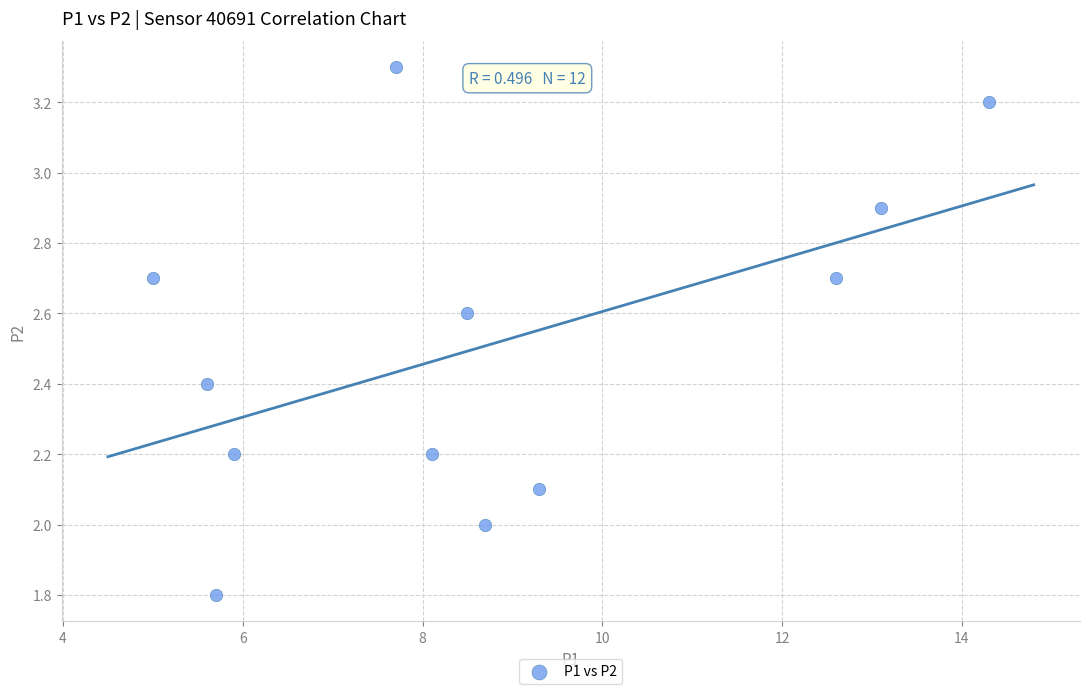

What is the range of X values (max minus min)?

9.3